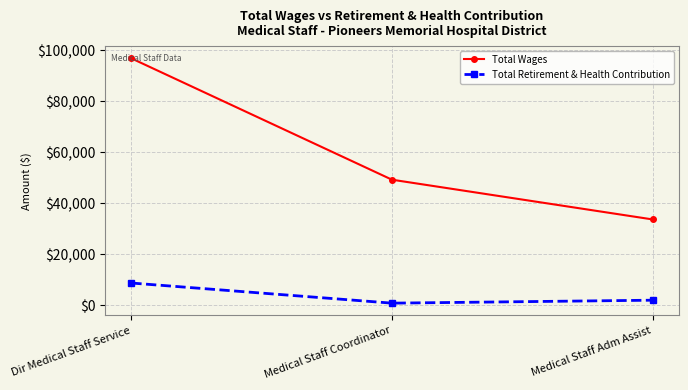

Rank the series at Medical Staff Adm Assist from highest to lowest value.

Total Wages, Total Retirement & Health Contribution